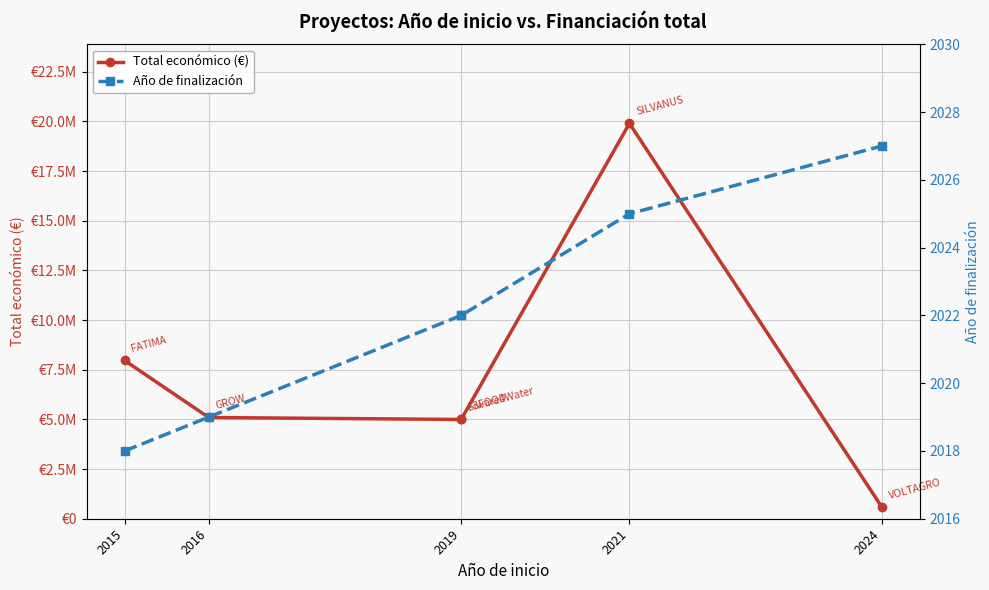

True or false: Año de finalización has more than 0 interior local peaks.

False